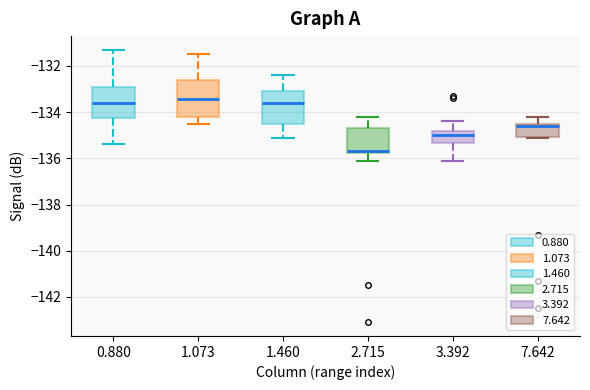

Where does the upper whisker of the box at x = 1.073 end on the y-axis? The values are not printed on the chart, so give them approximately, as read against the axis.

-131.4